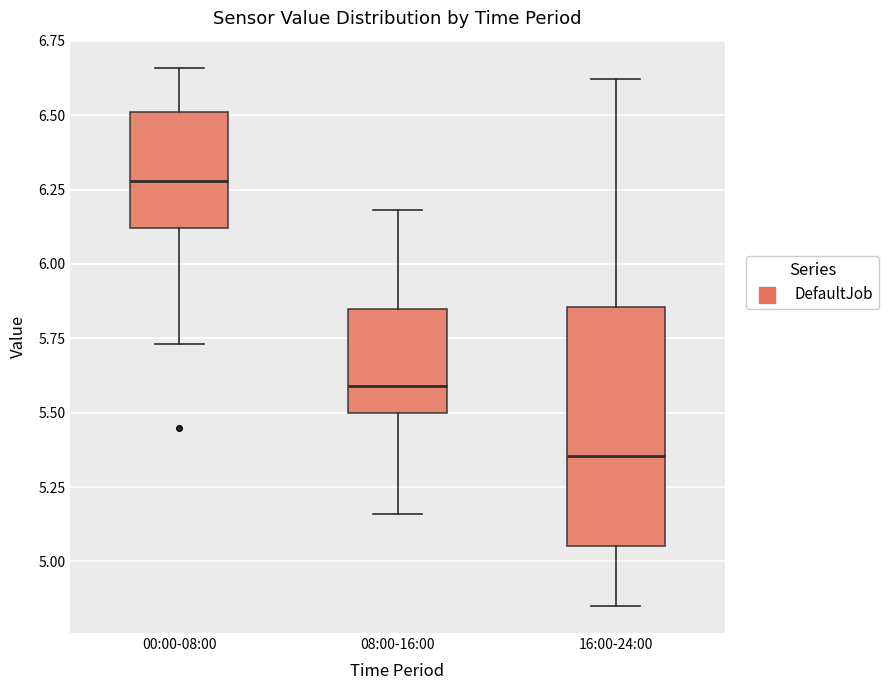

Reading left to right, read every box against the y-axis: the position of its median line, the range the box covers, and the ends of its whiskers. The values are not printed on the chart, so give them approximately, as read against the axis.

00:00-08:00: median 6.30, box 6.10 to 6.50, whiskers 5.75 to 6.65
08:00-16:00: median 5.60, box 5.50 to 5.85, whiskers 5.15 to 6.20
16:00-24:00: median 5.35, box 5.05 to 5.85, whiskers 4.85 to 6.60